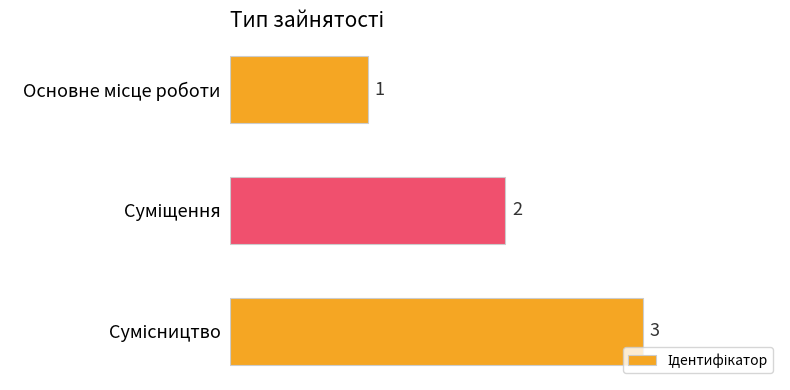

Does the chart contain stacked bars?

No